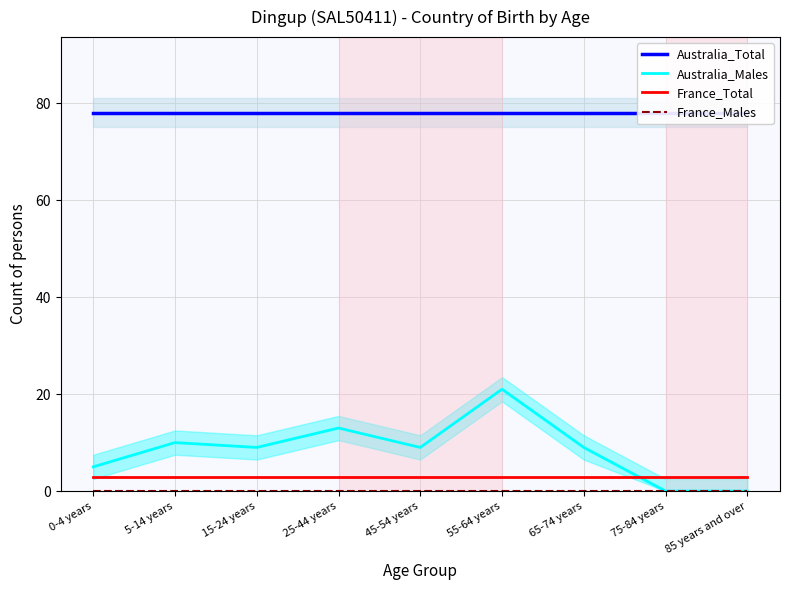

Is it true that Australia_Total equals 50 at 55-64 years?

False